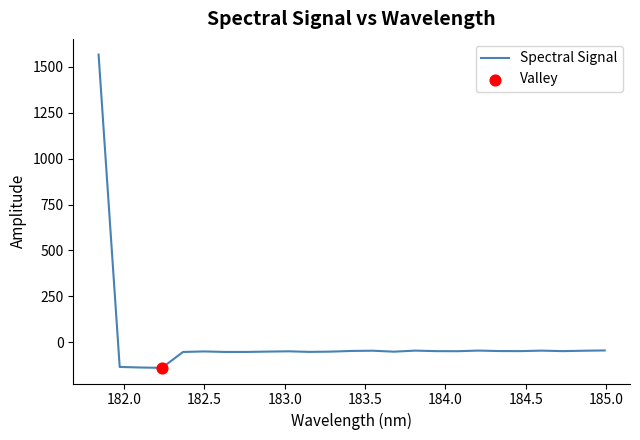

What is the difference between the maximum and minimum values?

1706.1